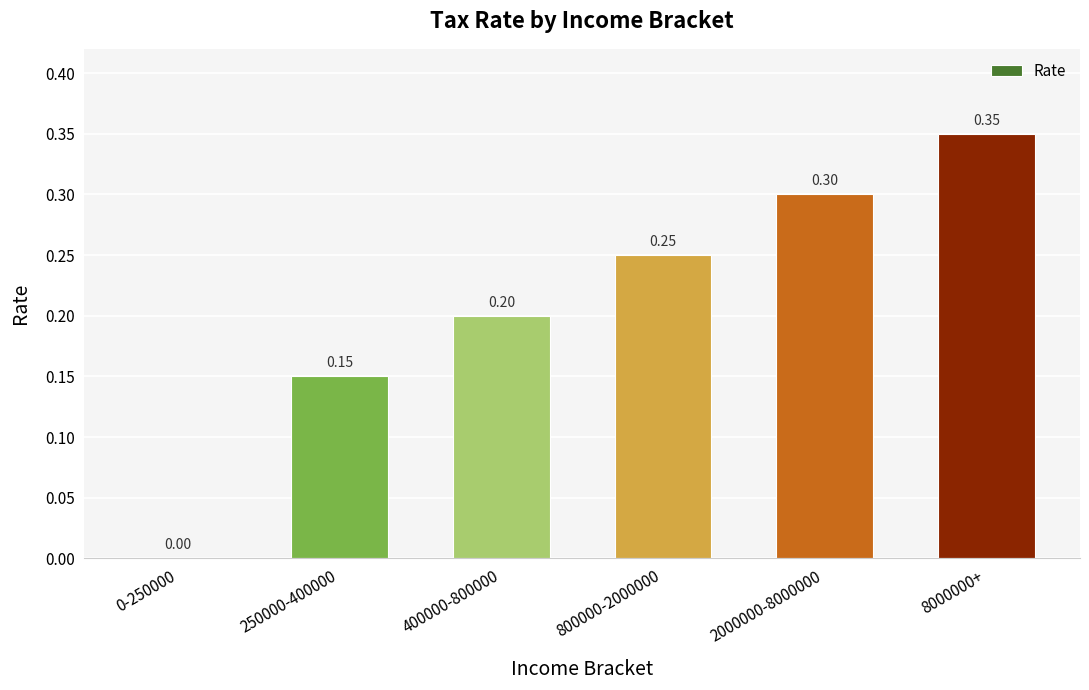

What is the change in value from 400000-800000 to 2000000-8000000?

+0.1